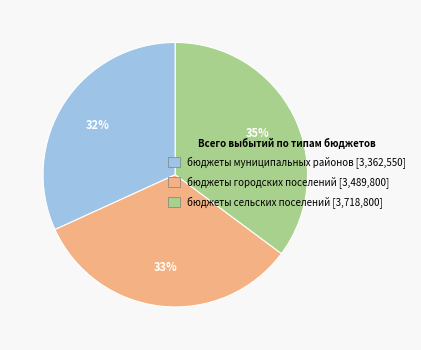

To the nearest percent, what is the combined percentage of бюджеты сельских поселений and бюджеты городских поселений?

68%